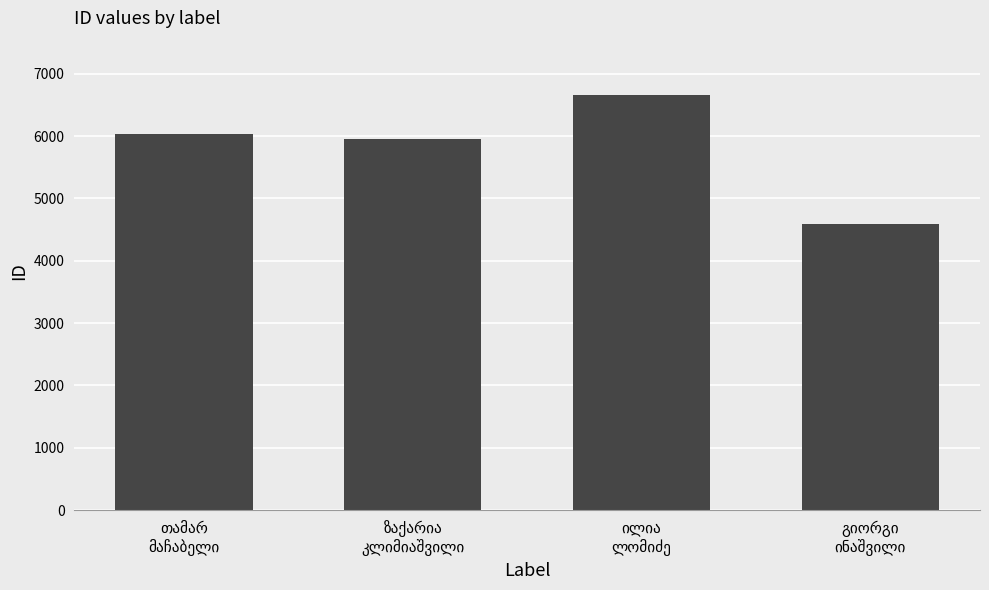

How many bars are there in total?

4